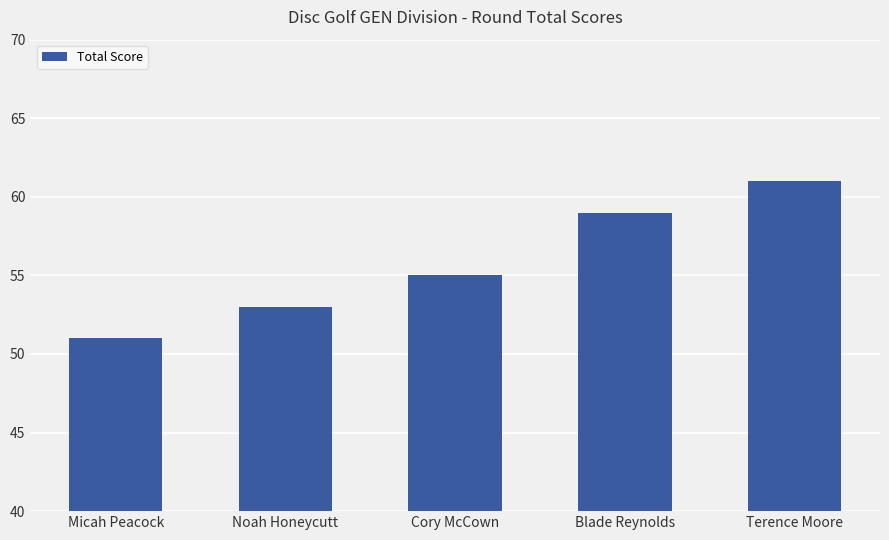

What is the change in value from Blade Reynolds to Terence Moore?

+2